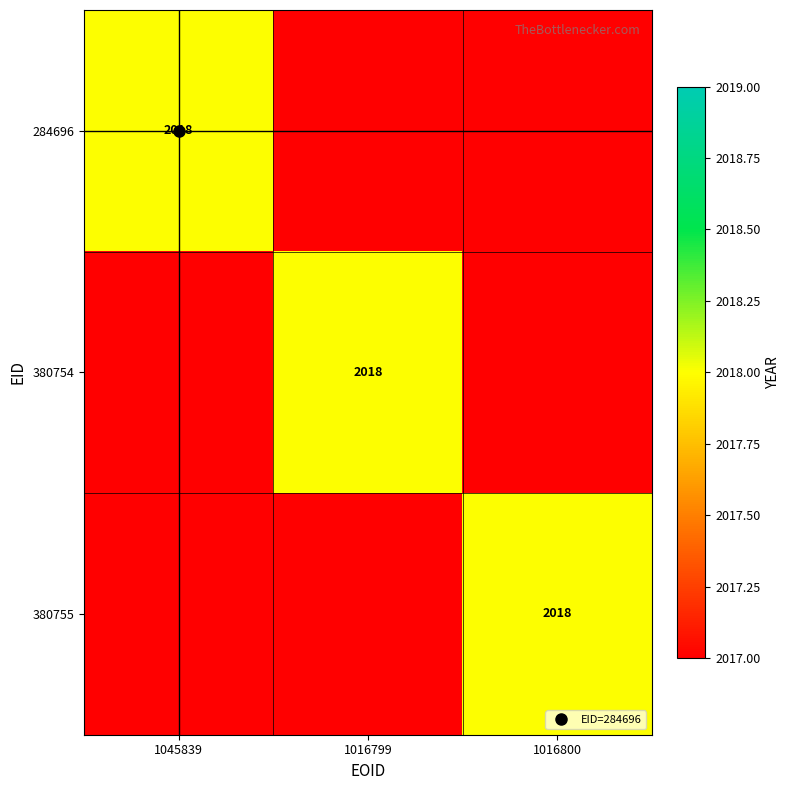

Count the number of data series in this chart.

3